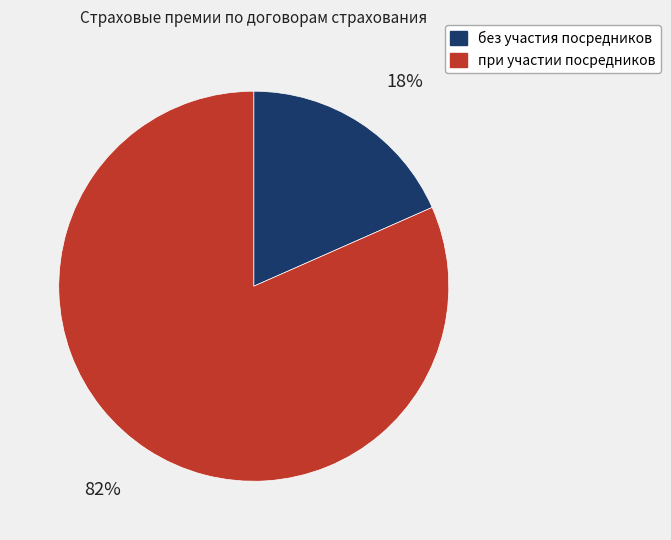

Count the number of slices in the pie.

2